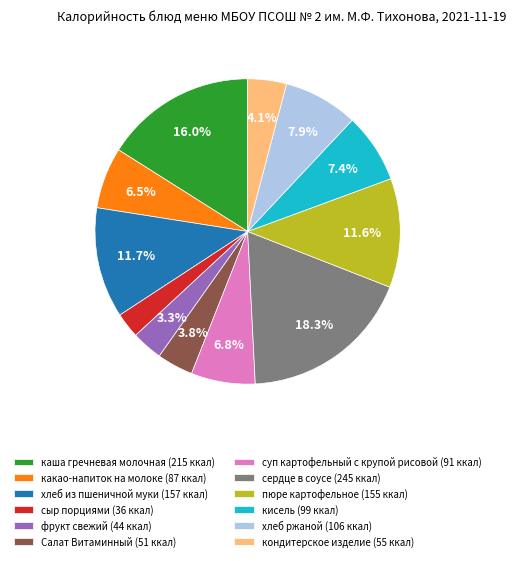

What is the largest slice in the pie chart?

сердце в соусе